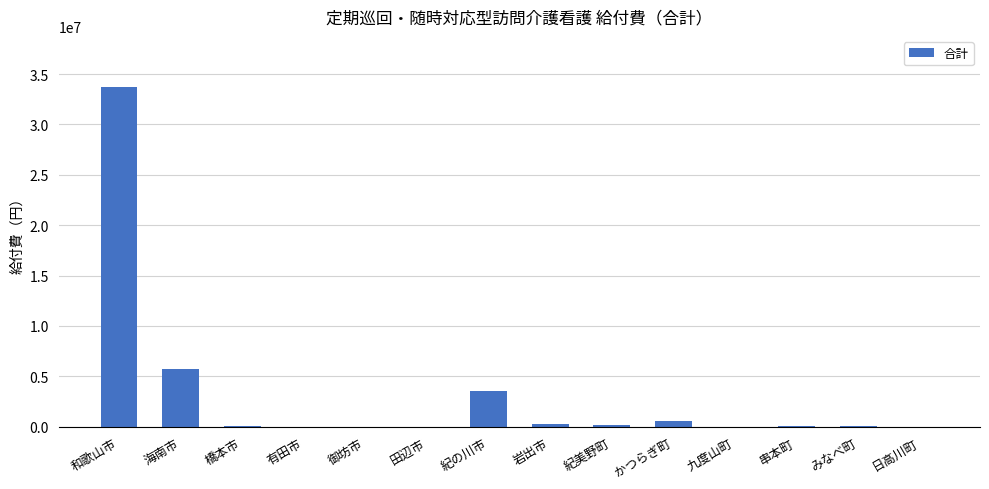

What is the sum of all values?

44314667